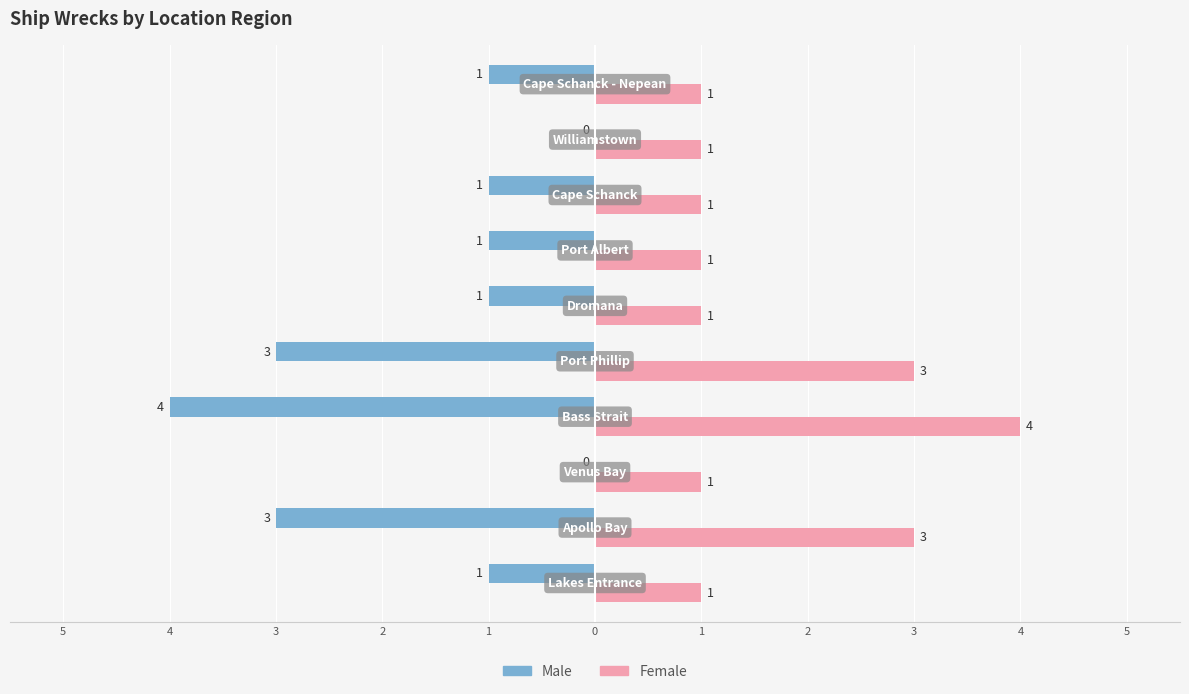

Count the Female values in the range 1 to 3.

9